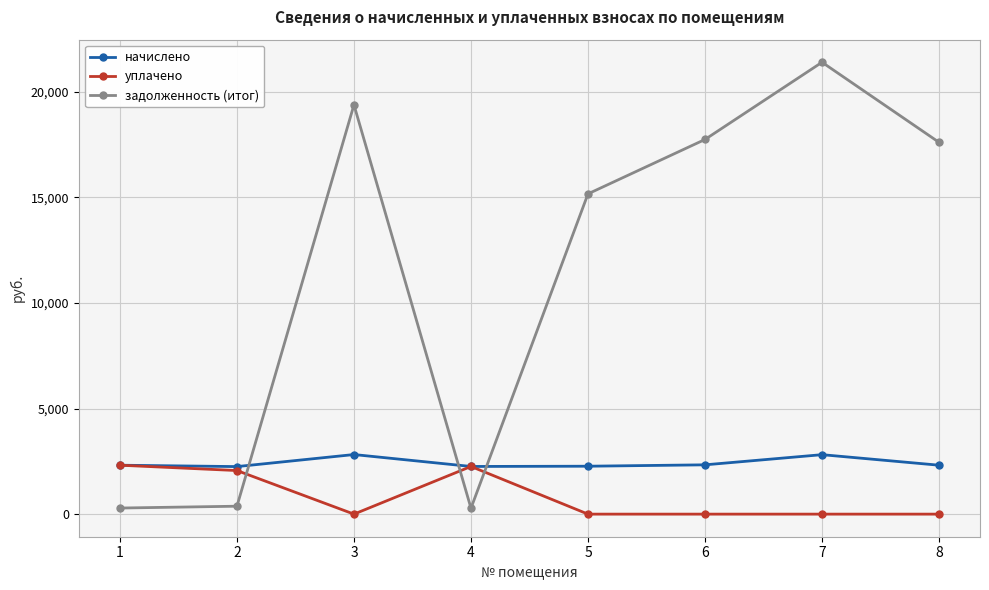

What is the sum of the начислено values at 4 and 3?

5078.8